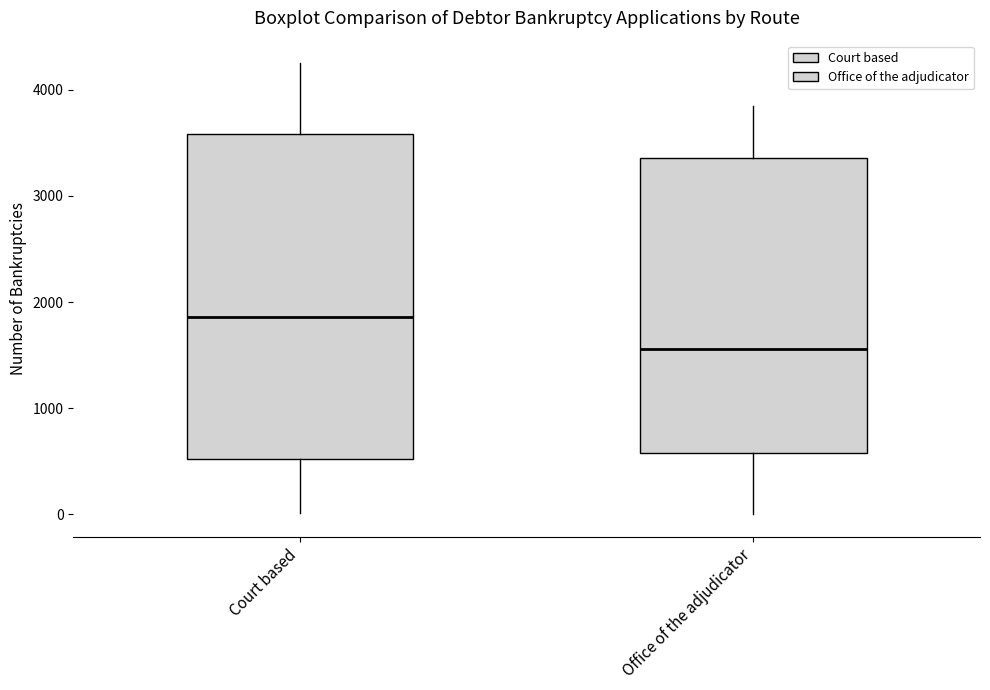

Where does the median line of the box for Court based sit on the y-axis? The values are not printed on the chart, so give them approximately, as read against the axis.

1900